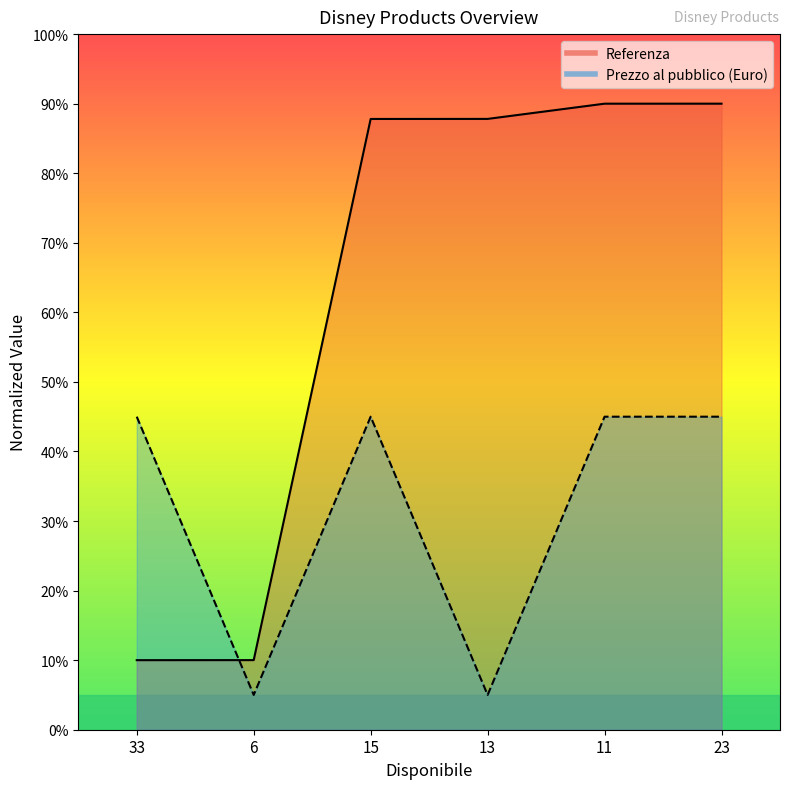

At 23, list the series in order from smallest to largest.

Prezzo al pubblico (Euro), Referenza